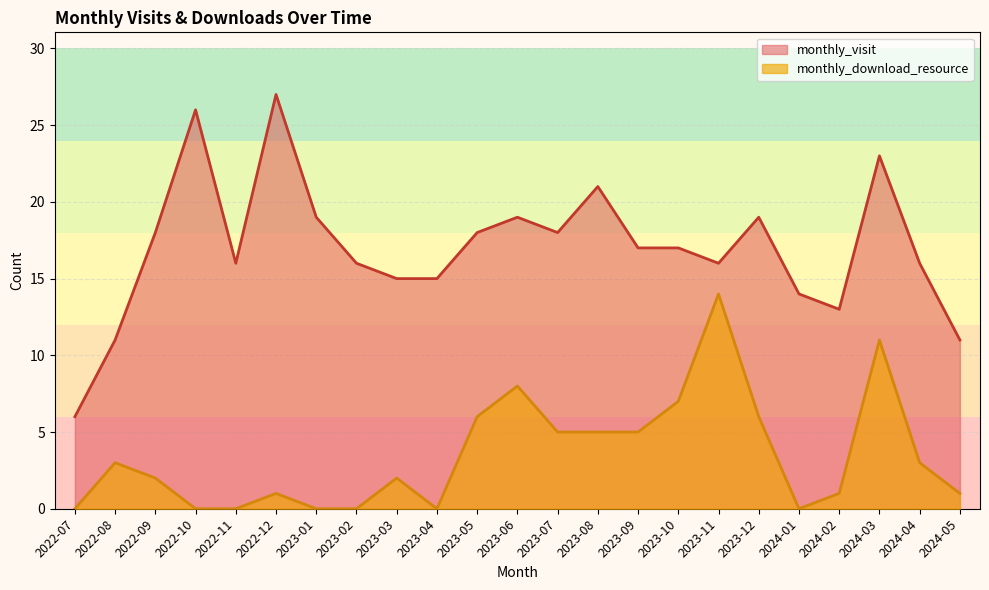

How many interior local peaks does the monthly_visit series have?

6